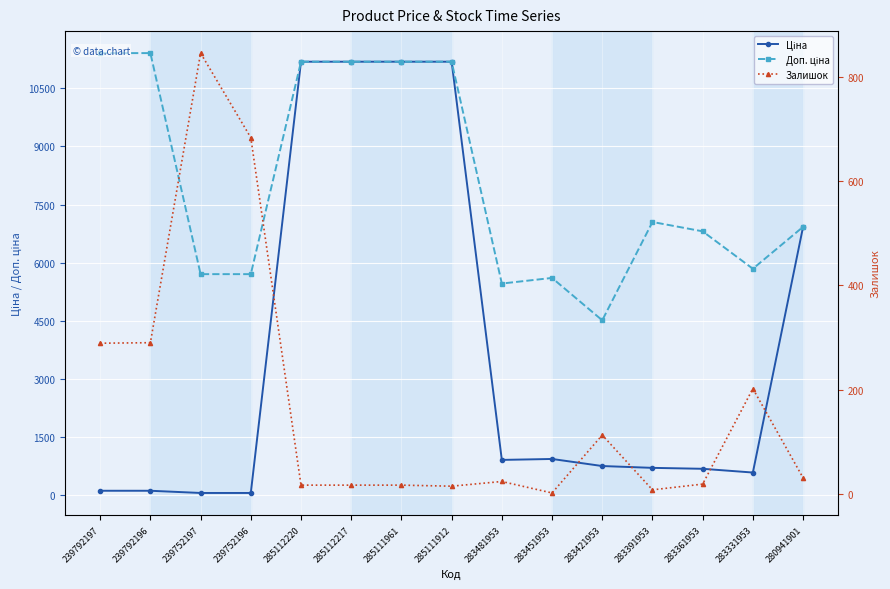

What is the label of the 2nd point from the left?

239792196